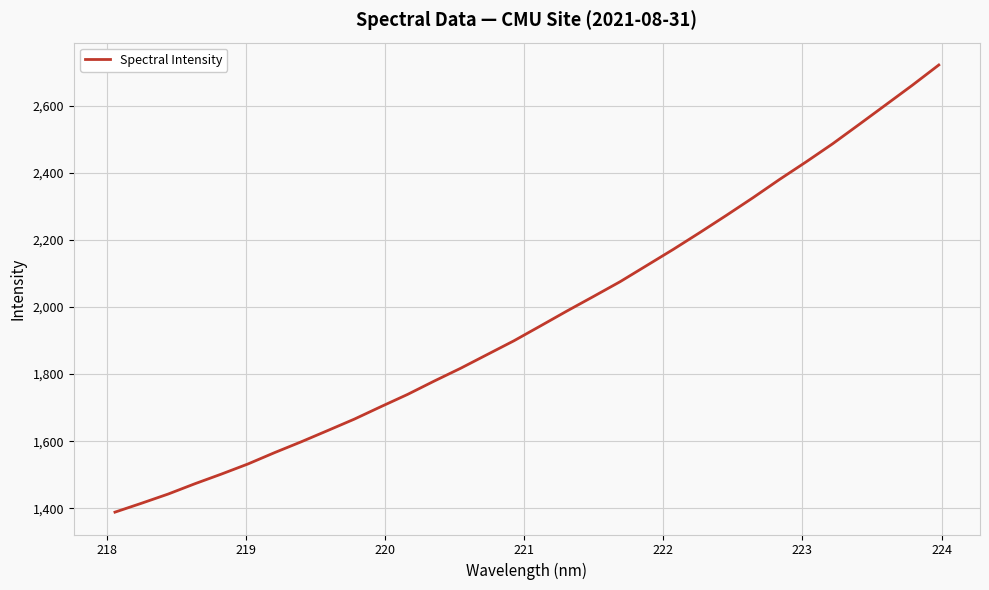

What is the smallest value displayed?

1388.7